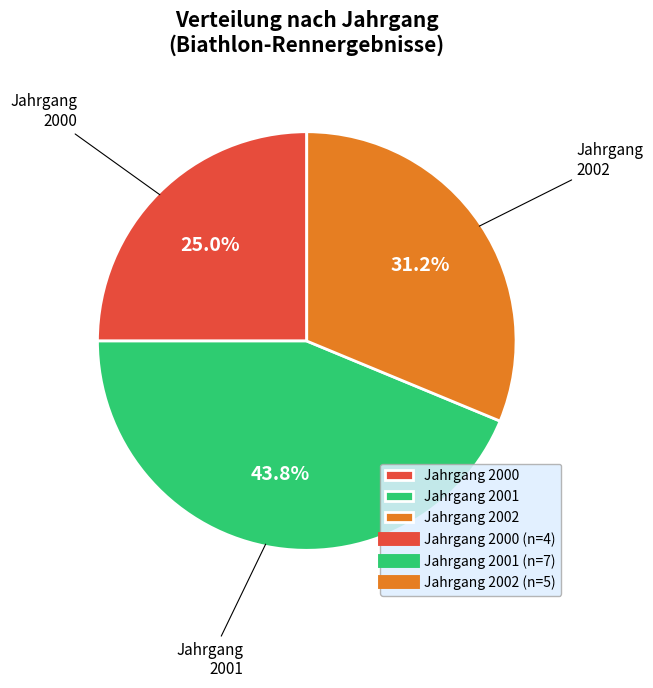

Combined, do Jahrgang 2002 and Jahrgang 2001 account for over 50%?

Yes